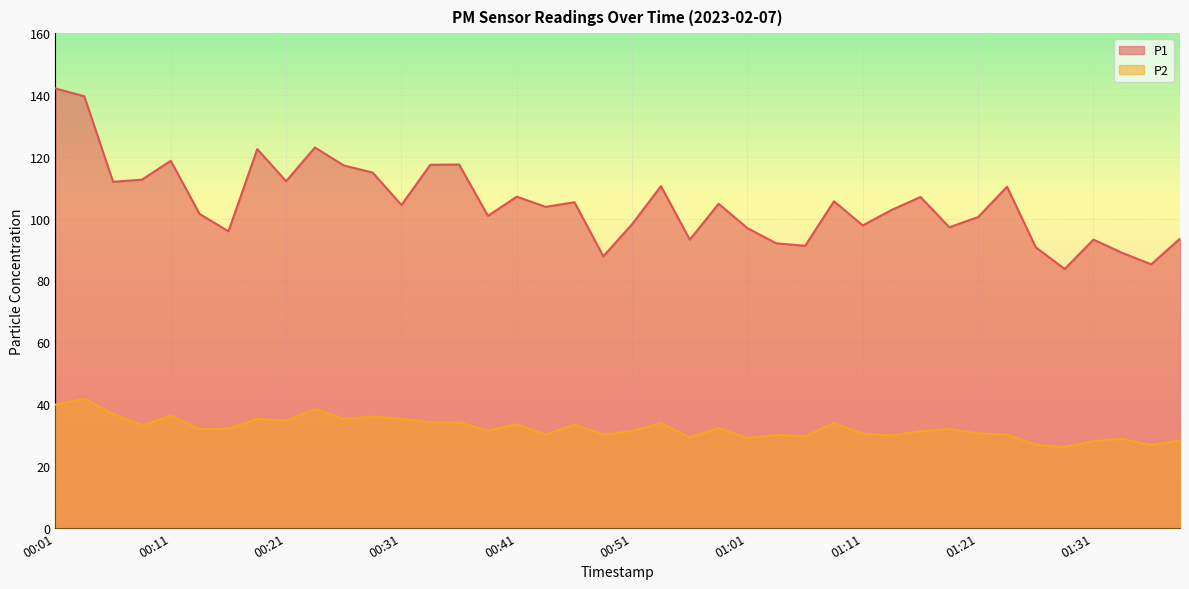

What is the minimum value for P1?

83.7